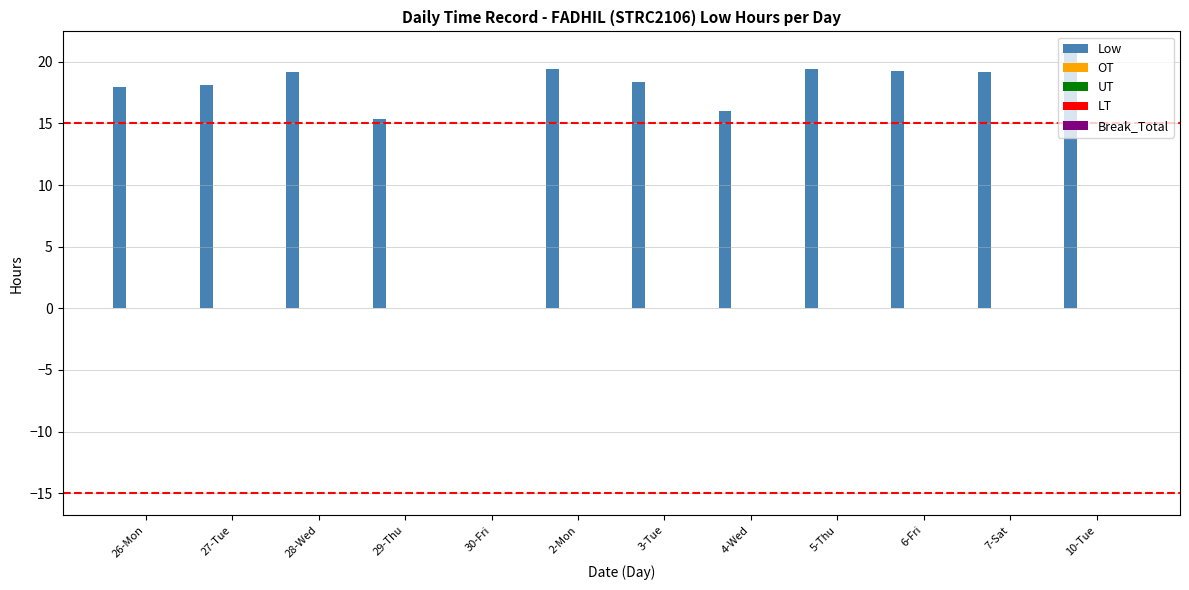

What is the sum of all values?

202.9